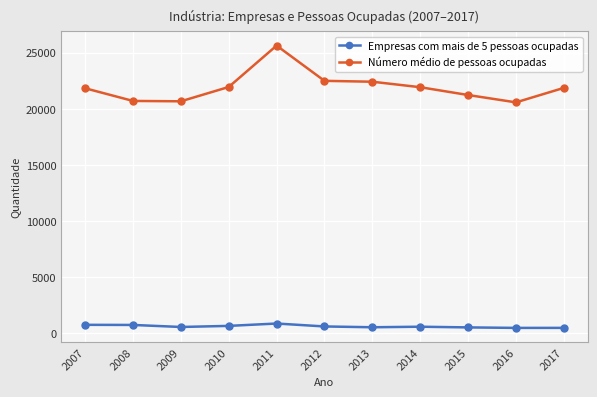

True or false: Número médio de pessoas ocupadas and Empresas com mais de 5 pessoas ocupadas intersect in this chart.

False